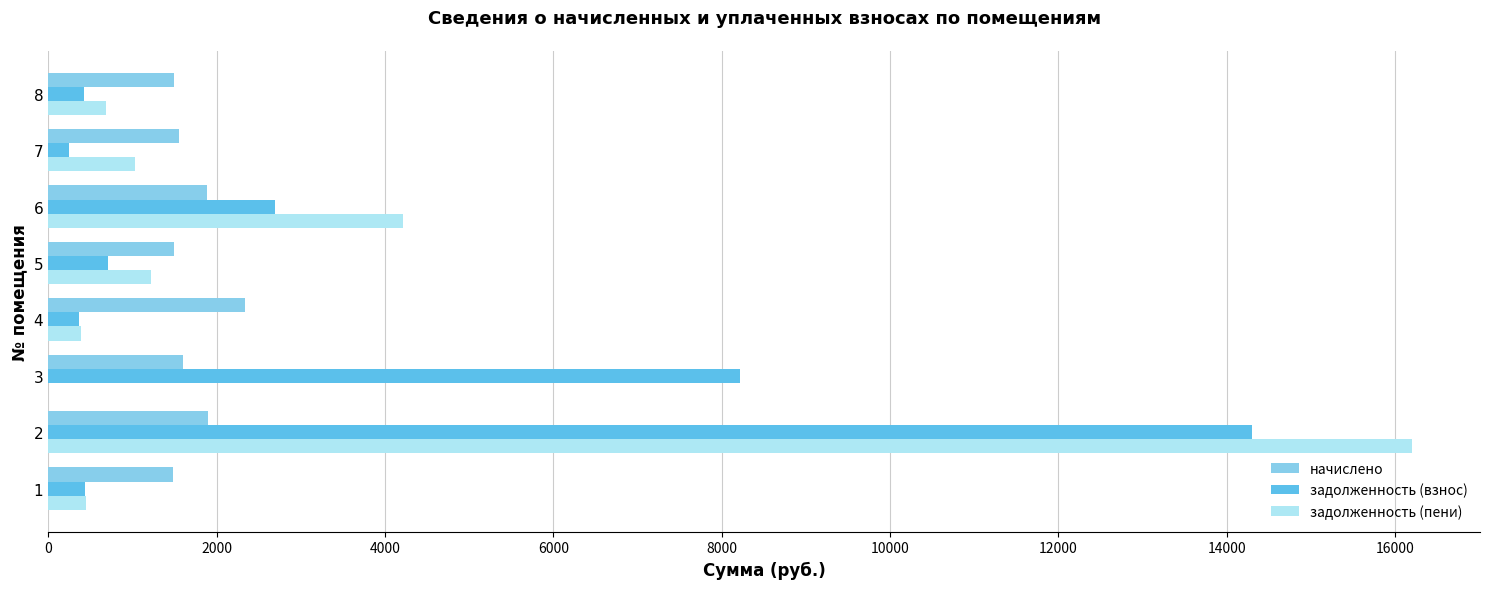

The value of начислено at 6 is 3349.7. True or false?

False